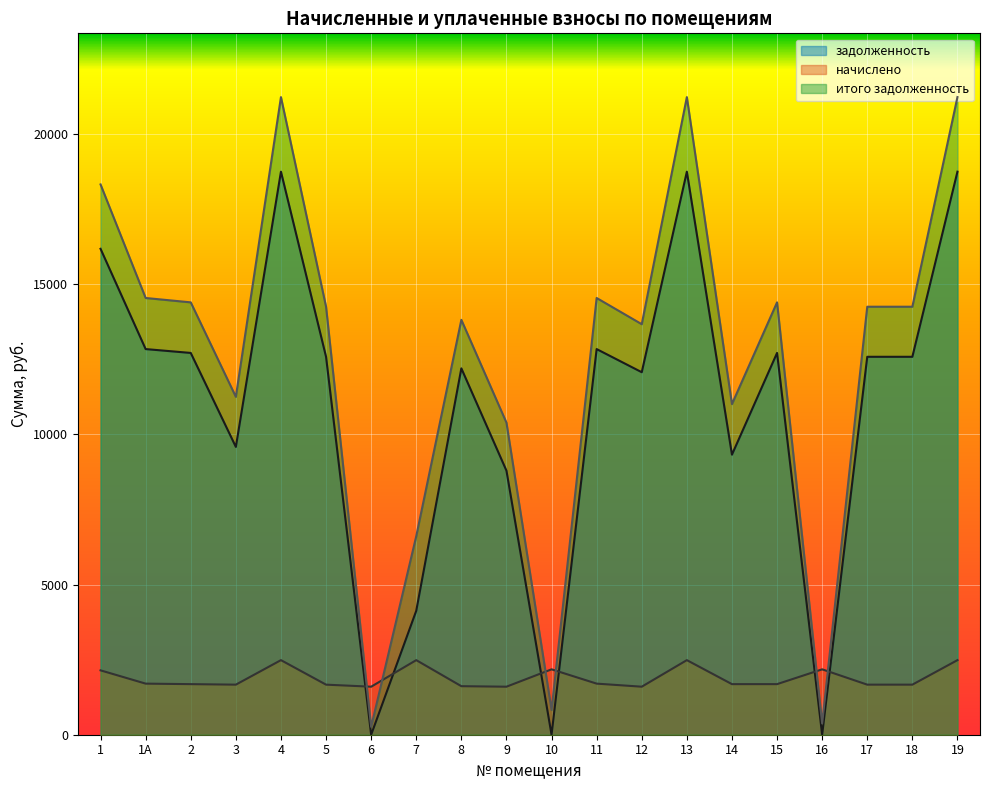

True or false: итого задолженность and задолженность cross at least once.

False